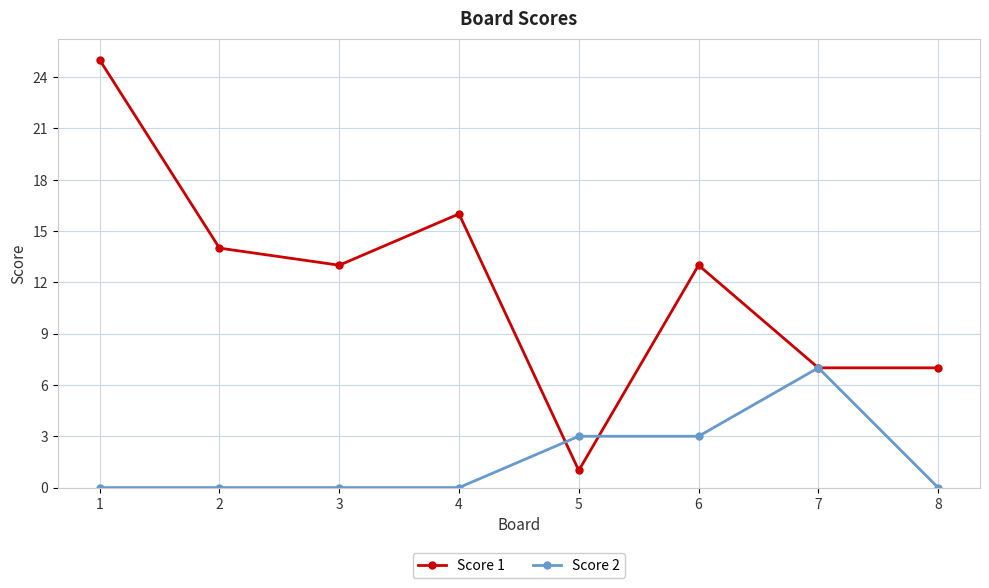

Does the chart have visible grid lines?

Yes